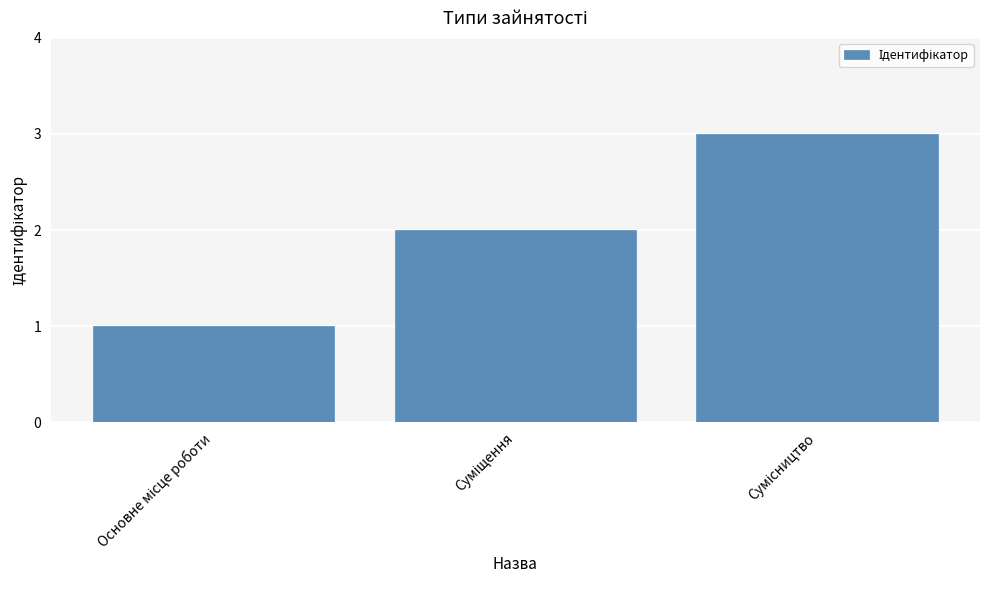

What is the greatest value displayed?

3